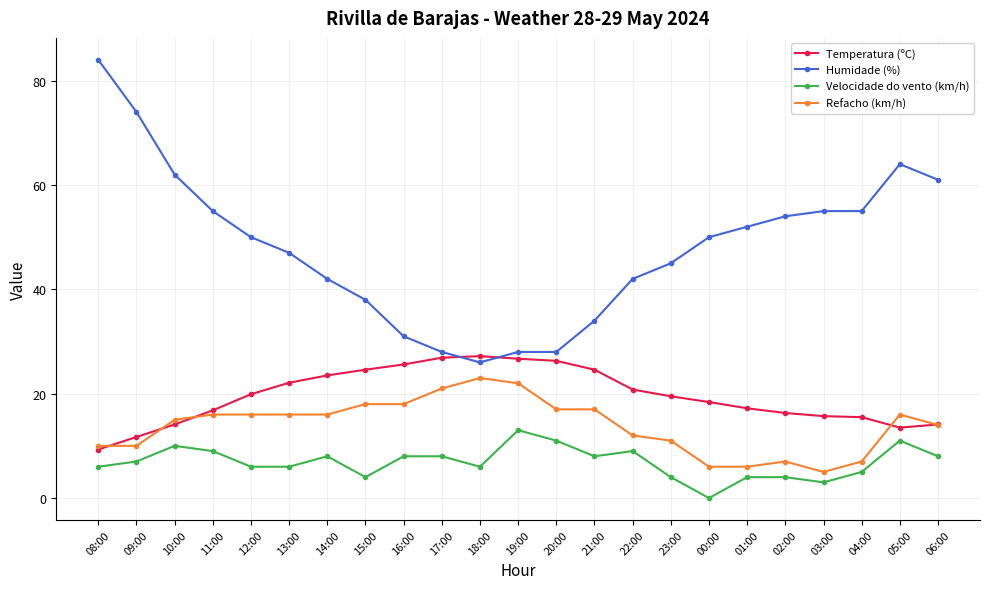

True or false: Velocidade do vento (km/h) has a value of 8.0 at 06:00.

True